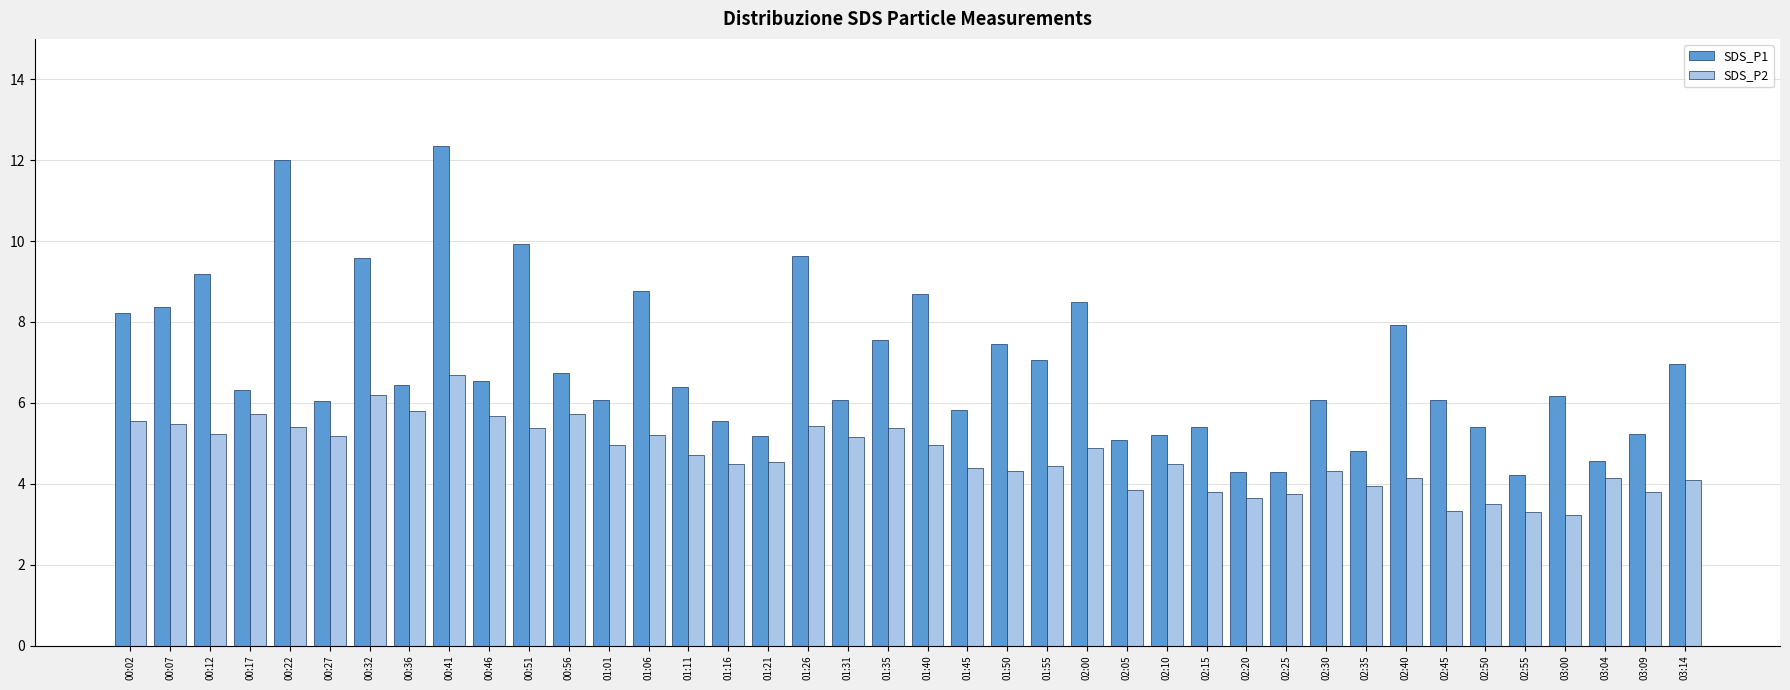

How many series are shown in this chart?

2